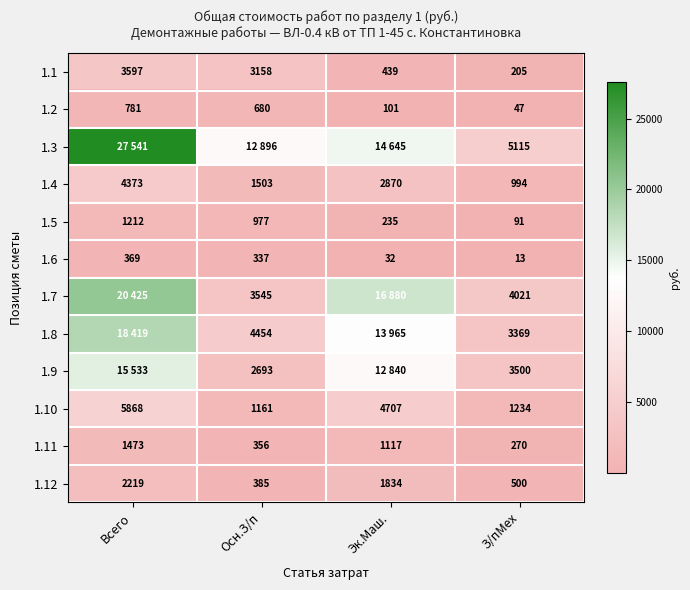

At which label does 1.5 first exceed 977?

Всего